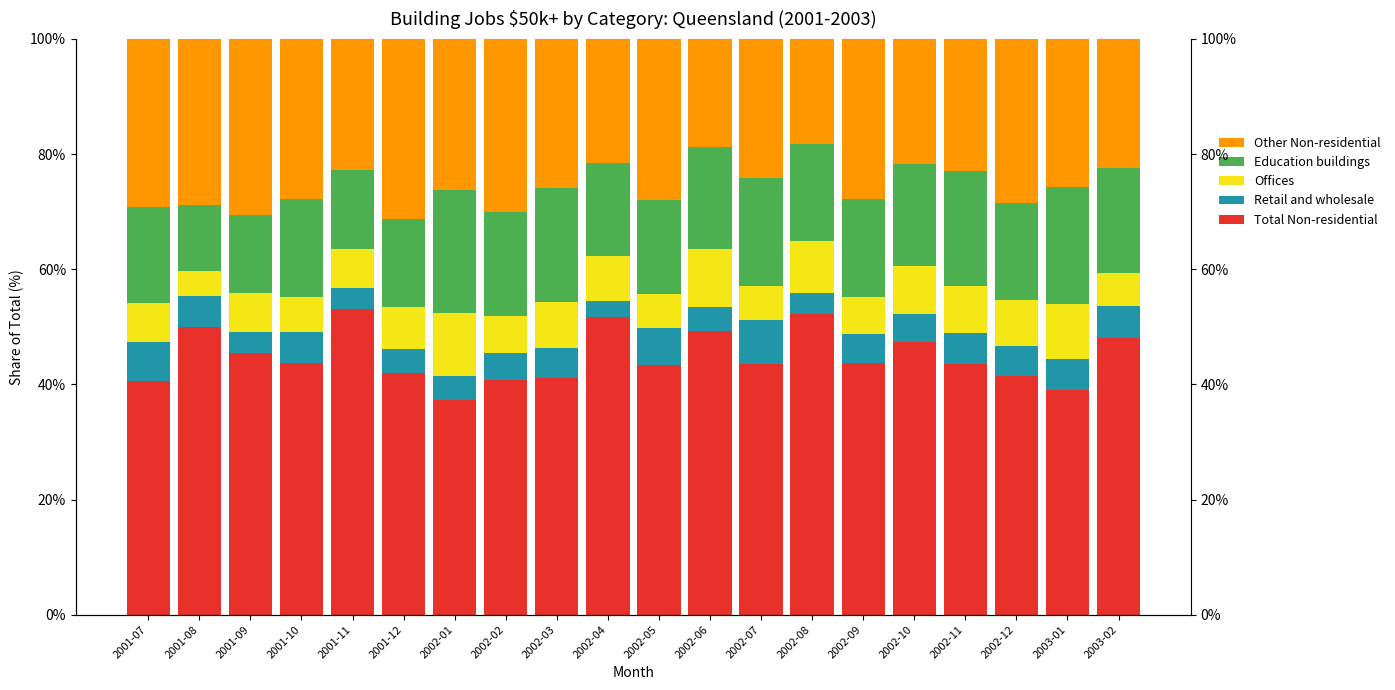

What position from the right is 2002-10?

5